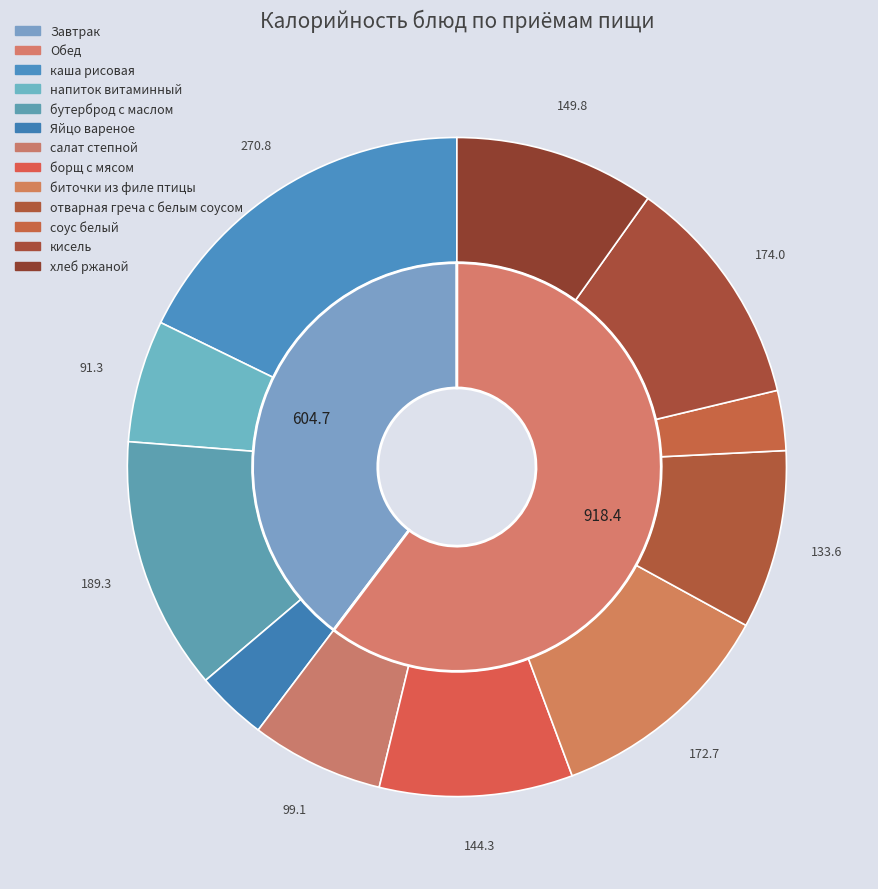

Which slice is the smallest?

соус белый